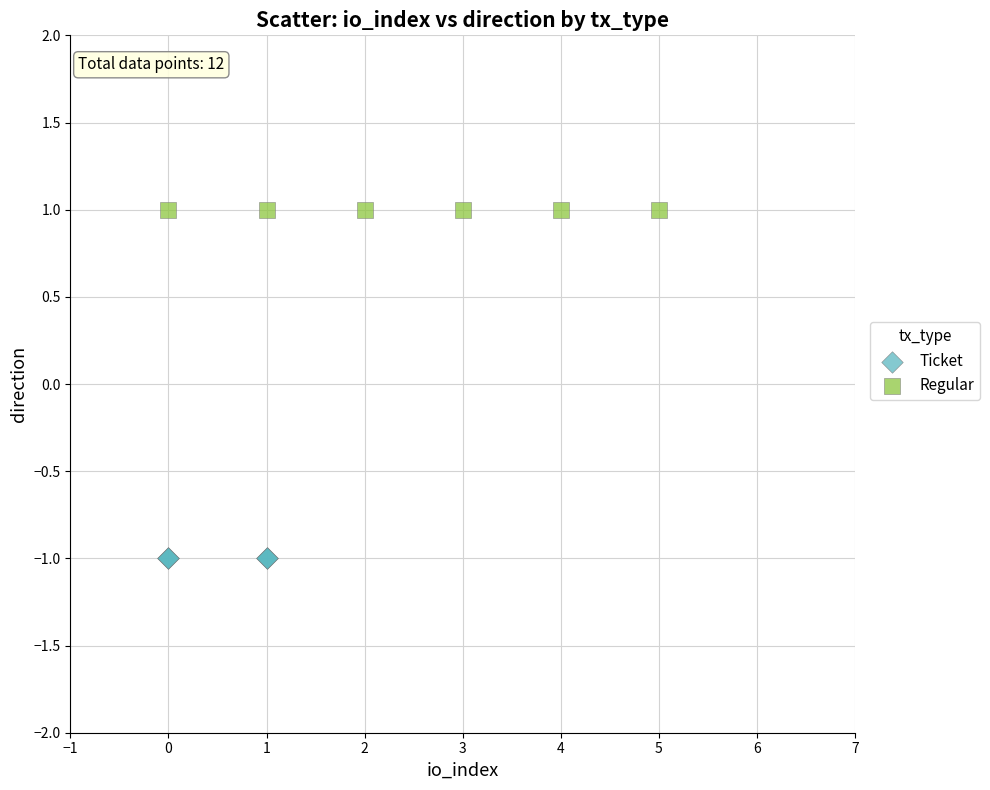

Which series contains the lowest Y value?

Ticket